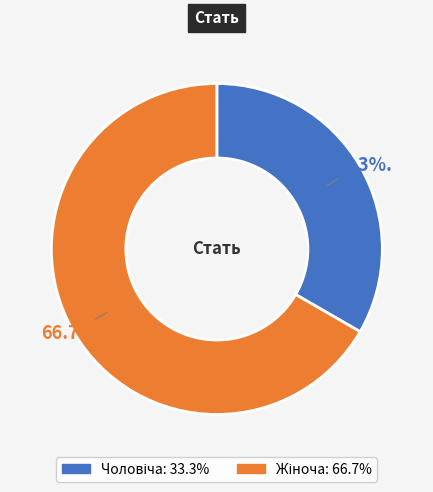

Is there a majority slice in this chart?

Yes